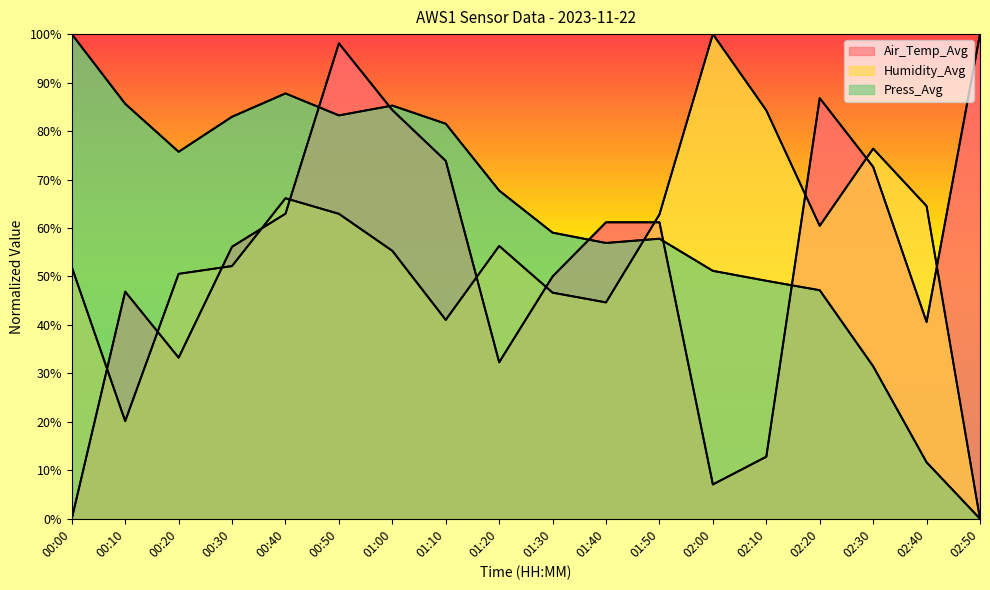

What is the label of the 1st point from the right?

02:50